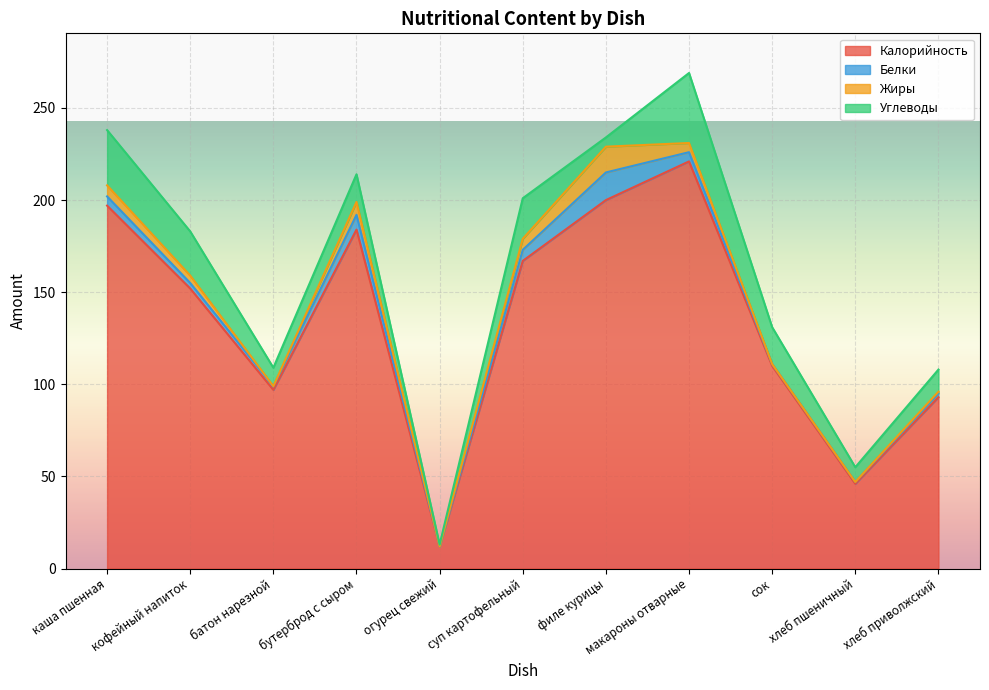

Reading left to right, extract all data points from this chart.

Калорийность: каша пшенная=197	кофейный напиток=152	батон нарезной=97	бутерброд с сыром=184	огурец свежий=12	суп картофельный=167	филе курицы=200	макароны отварные=221	сок=110	хлеб пшеничный=46	хлеб приволжский=93
Белки: каша пшенная=5	кофейный напиток=3	батон нарезной=2	бутерброд с сыром=8	огурец свежий=0	суп картофельный=6	филе курицы=15	макароны отварные=5	сок=1	хлеб пшеничный=1	хлеб приволжский=2
Жиры: каша пшенная=6	кофейный напиток=4	батон нарезной=0	бутерброд с сыром=7	огурец свежий=0	суп картофельный=6	филе курицы=14	макароны отварные=5	сок=0	хлеб пшеничный=0	хлеб приволжский=1
Углеводы: каша пшенная=30	кофейный напиток=24	батон нарезной=10	бутерброд с сыром=15	огурец свежий=1	суп картофельный=22	филе курицы=5	макароны отварные=38	сок=20	хлеб пшеничный=8	хлеб приволжский=12